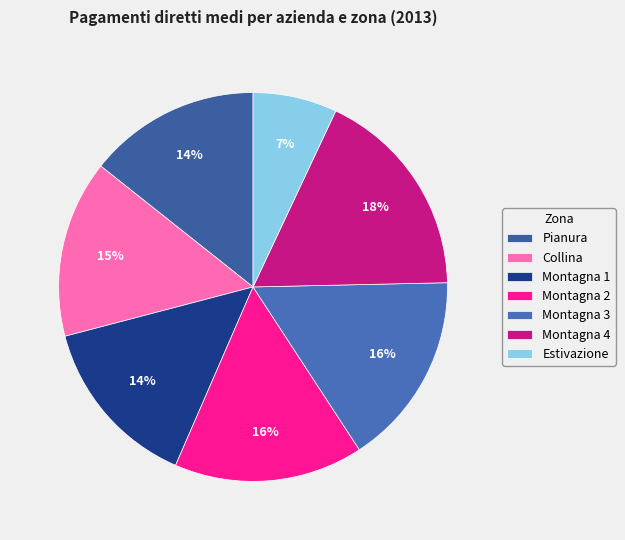

How many slices are in this pie chart?

7